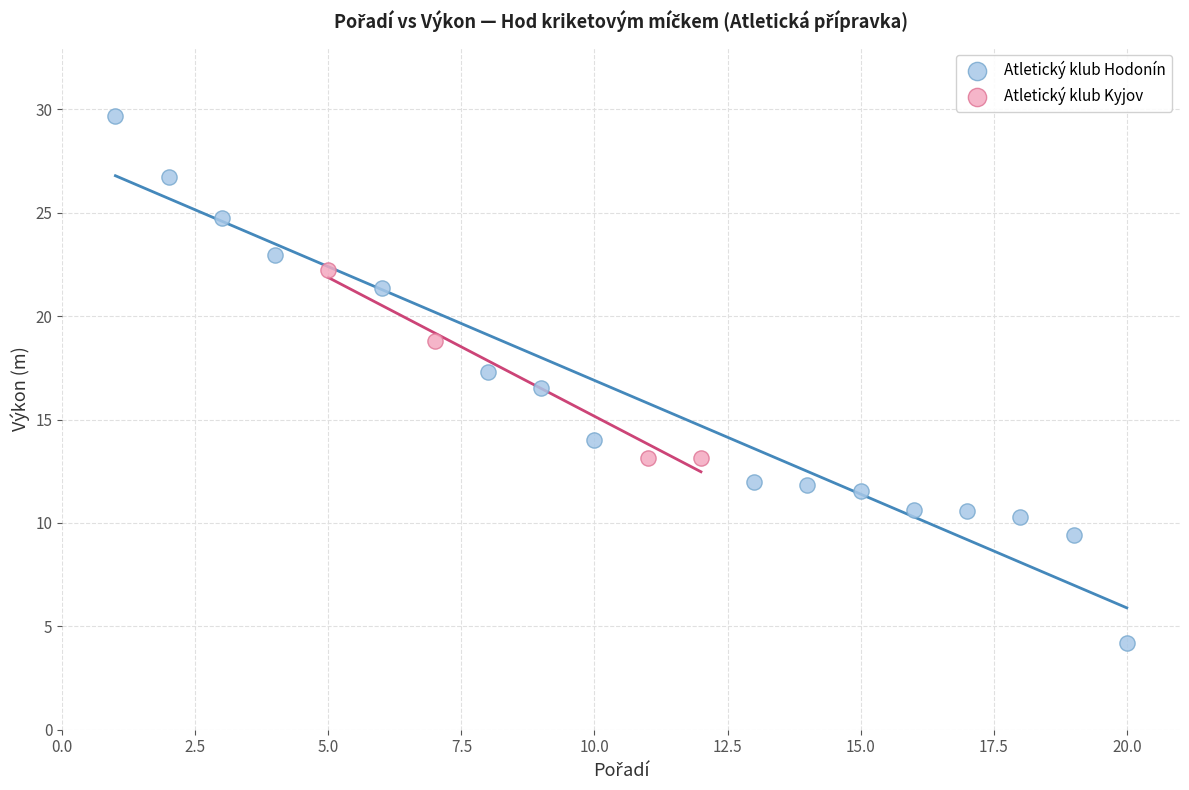

Which series reaches the maximum Y coordinate?

Atletický klub Hodonín